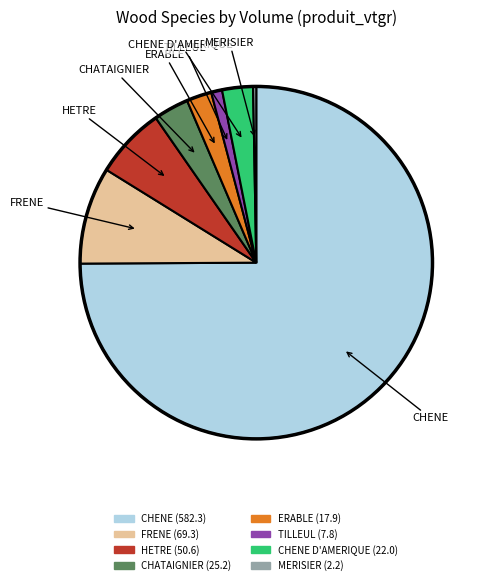

Is there a majority slice in this chart?

Yes